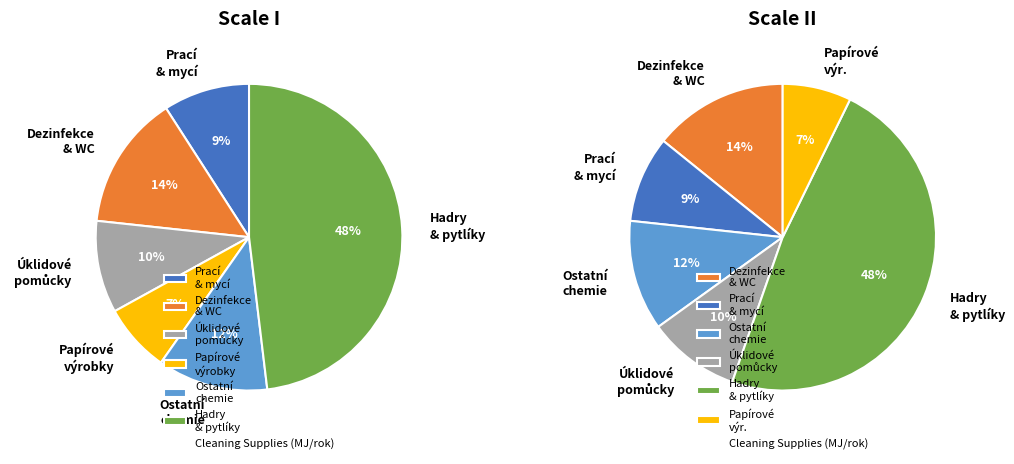

Is there any slice that represents more than half of the pie?

No